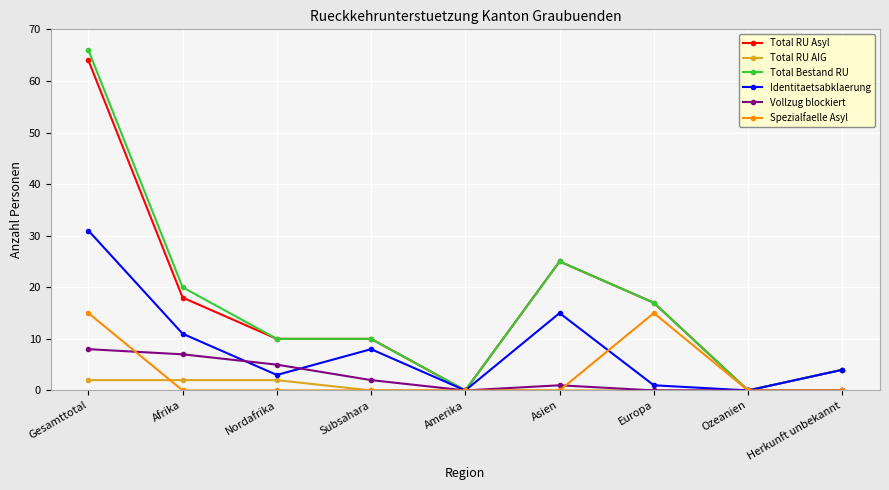

At how many categories does at least one series exceed 65?

1